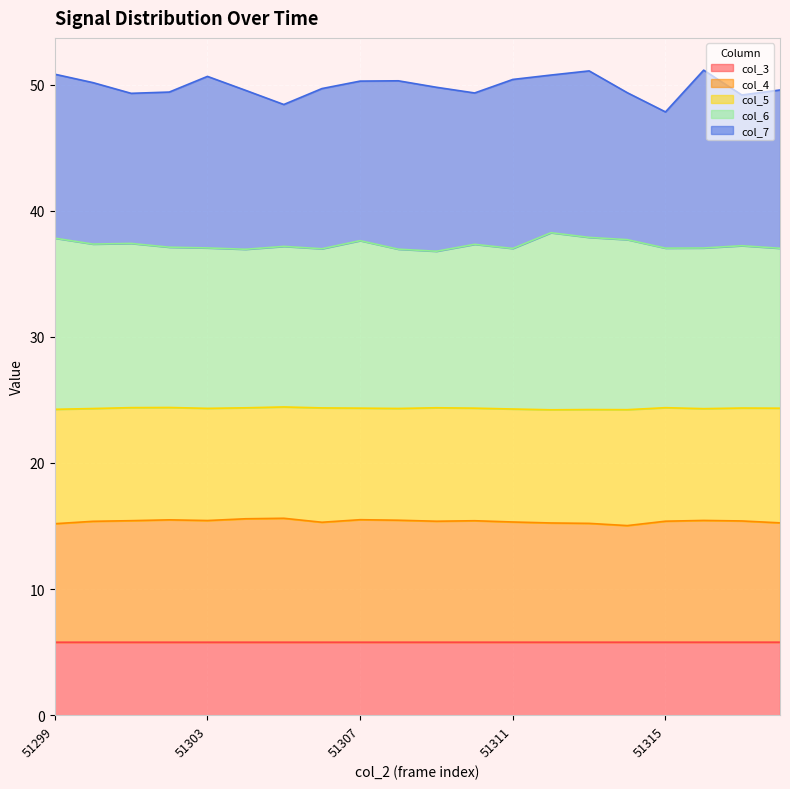

What is the total value across all series at 51315?

47.8